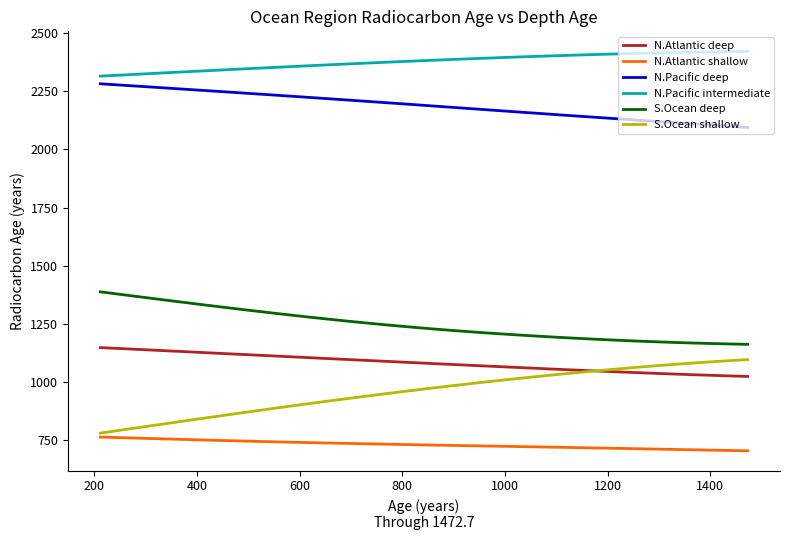

True or false: S.Ocean shallow and N.Pacific deep cross at least once.

False